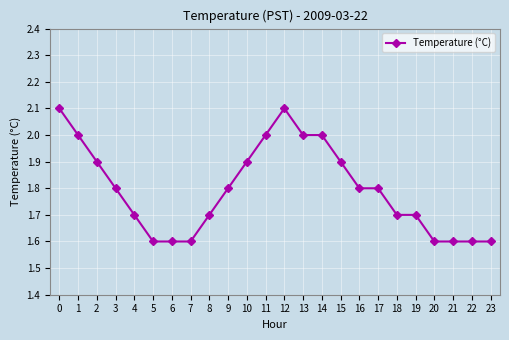

What is the average value?

1.8